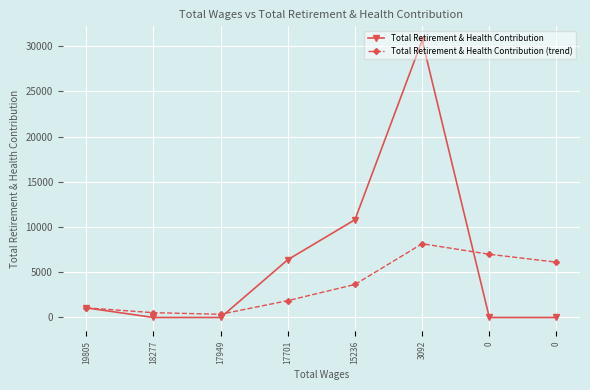

What is the value of the Total Retirement & Health Contribution point at the 4th from the left?

6385.0